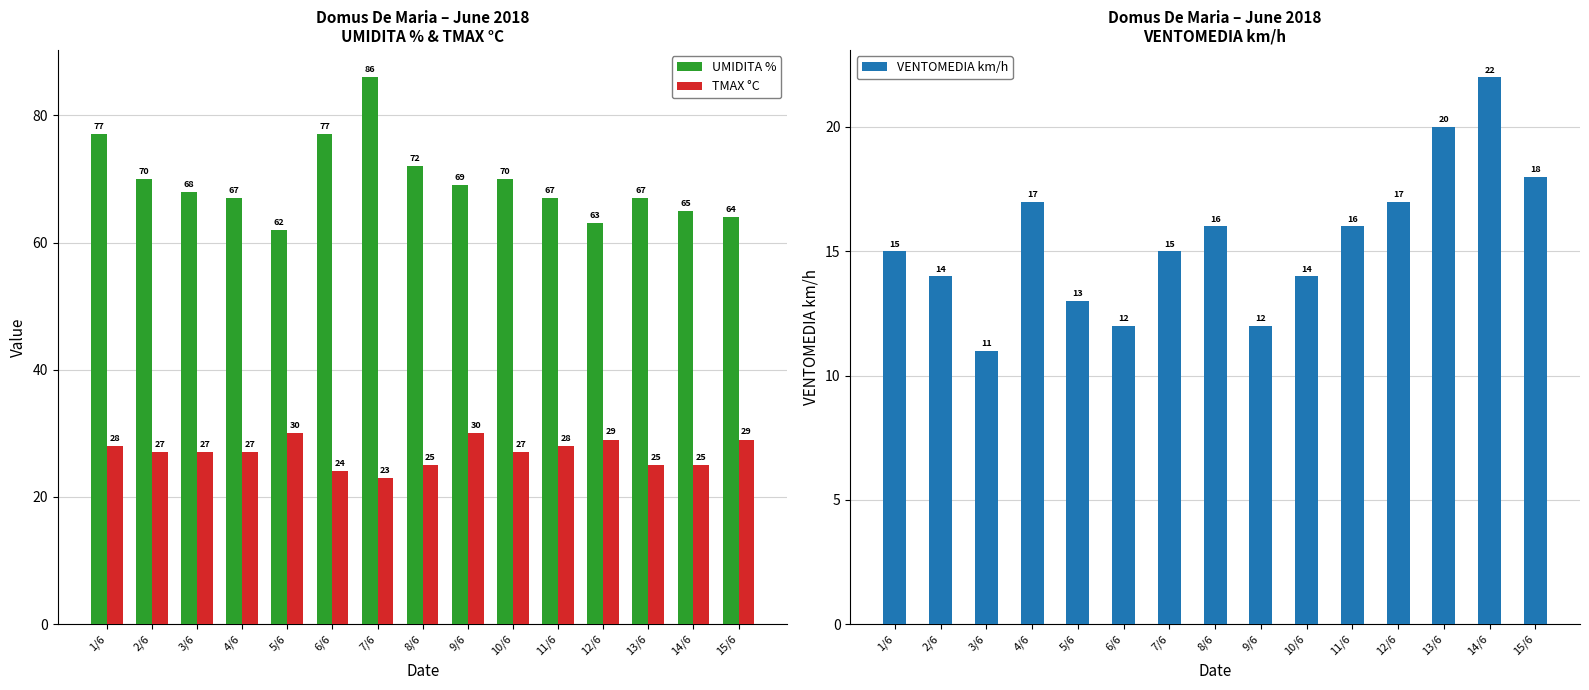

At which category is the sum across all series the highest?

7/6